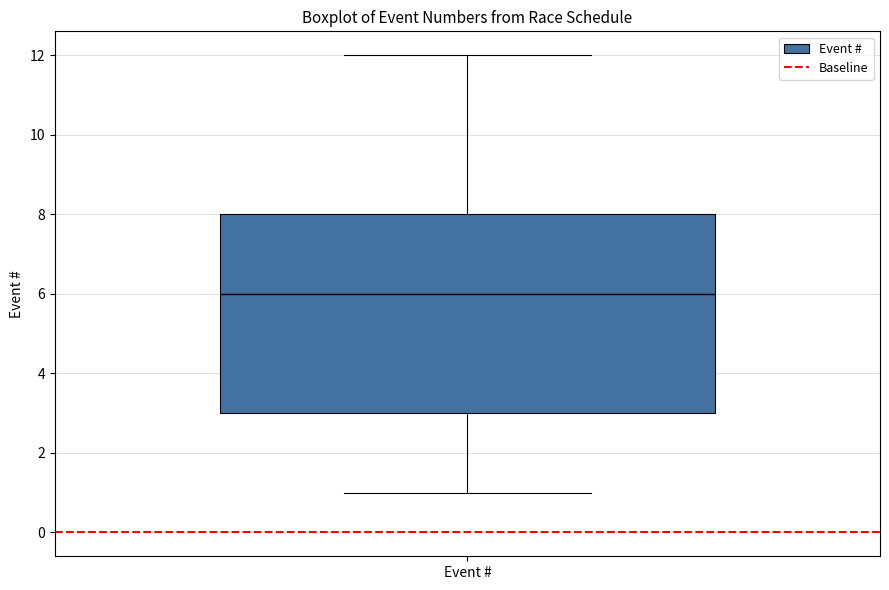

Where is the upper edge of the box for Event # on the y-axis? The values are not printed on the chart, so give them approximately, as read against the axis.

8